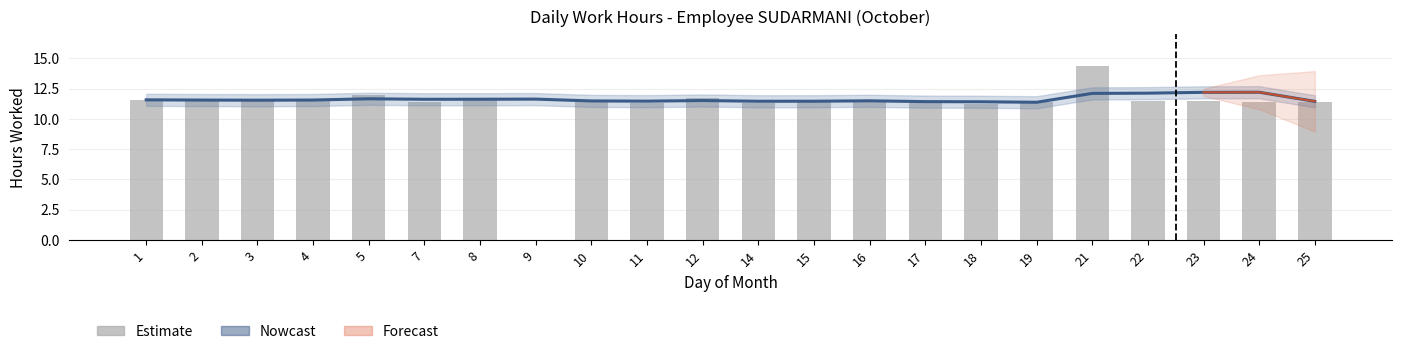

Reading right to left, extract all data points from this chart.

Nowcast: 25=11.4	24=12.2	23=12.2	22=12.1	21=12.1	19=11.4	18=11.4	17=11.4	16=11.5	15=11.5	14=11.5	12=11.5	11=11.5	10=11.5	9=11.6	8=11.6	7=11.6	5=11.7	4=11.6	3=11.5	2=11.6	1=11.6
Estimate: 25=11.4	24=11.4	23=11.5	22=11.5	21=14.4	19=11.4	18=11.2	17=11.4	16=11.4	15=11.6	14=11.3	12=11.7	11=11.3	10=11.5	9=0.0	8=11.5	7=11.4	5=12.0	4=11.6	3=11.5	2=11.5	1=11.6